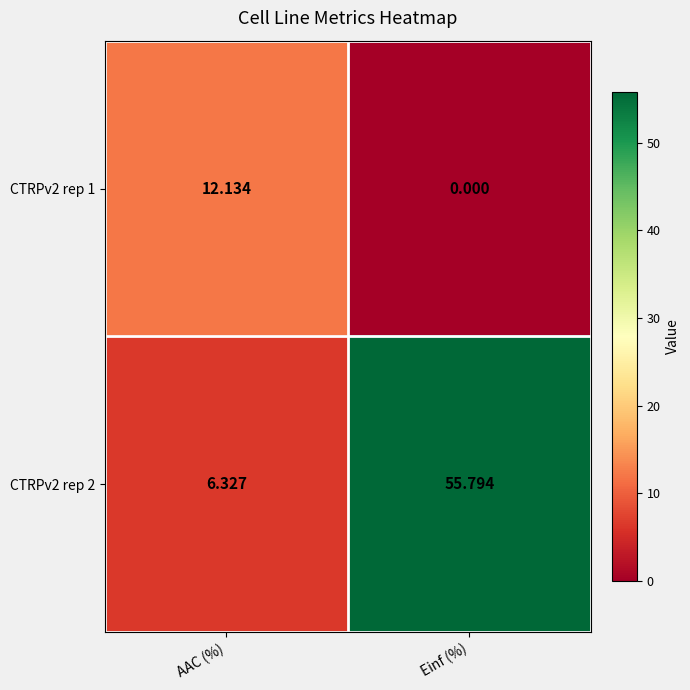

Rank the categories by CTRPv2 rep 1 value from highest to lowest.

AAC (%), Einf (%)